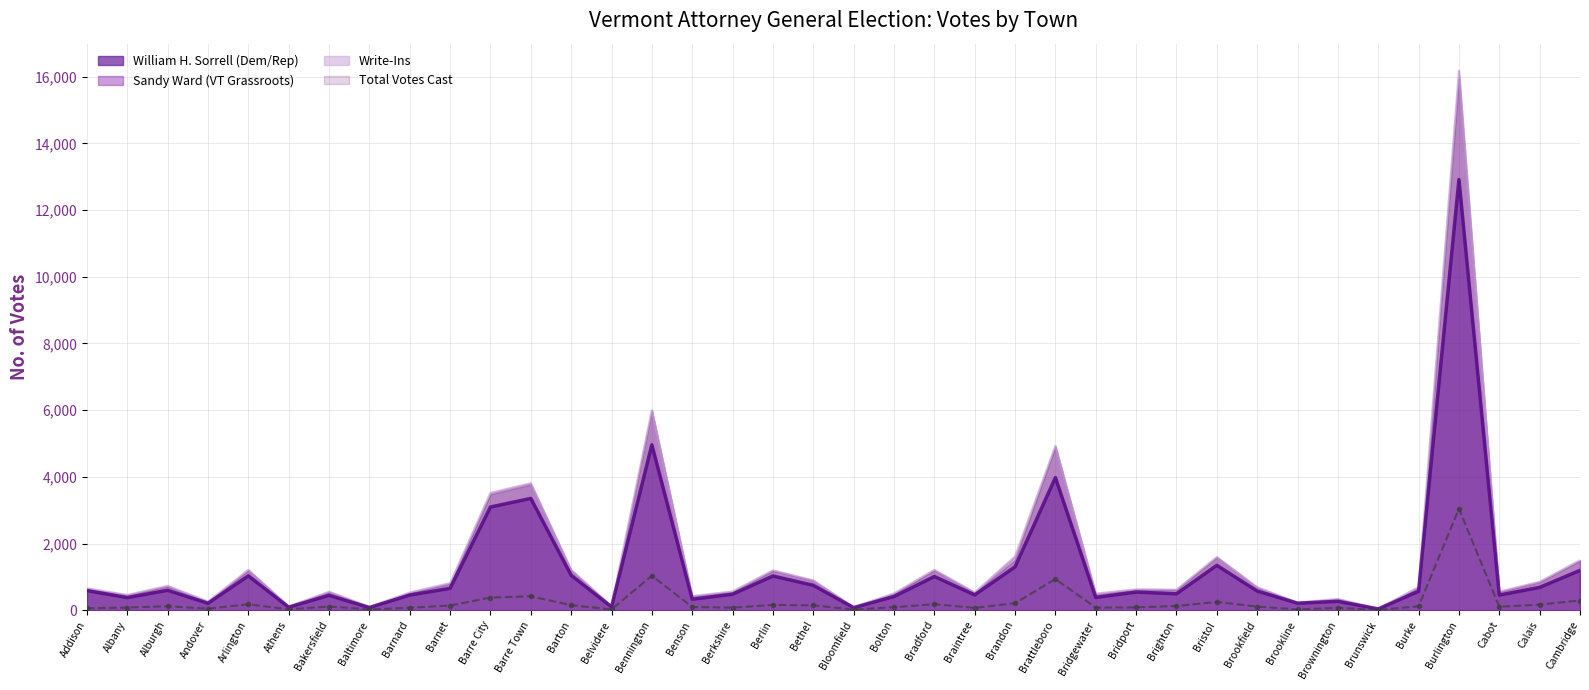

Where is the first local maximum for Total Votes Cast?

Alburgh